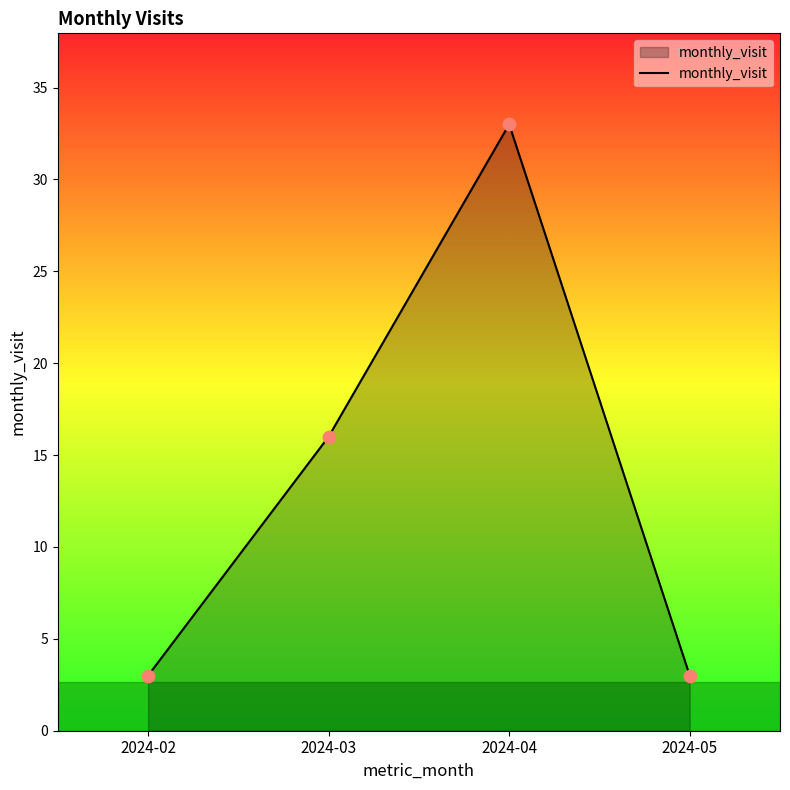

Approximately how many times larger is the value at 2024-02 compared to 2024-05?

1.0